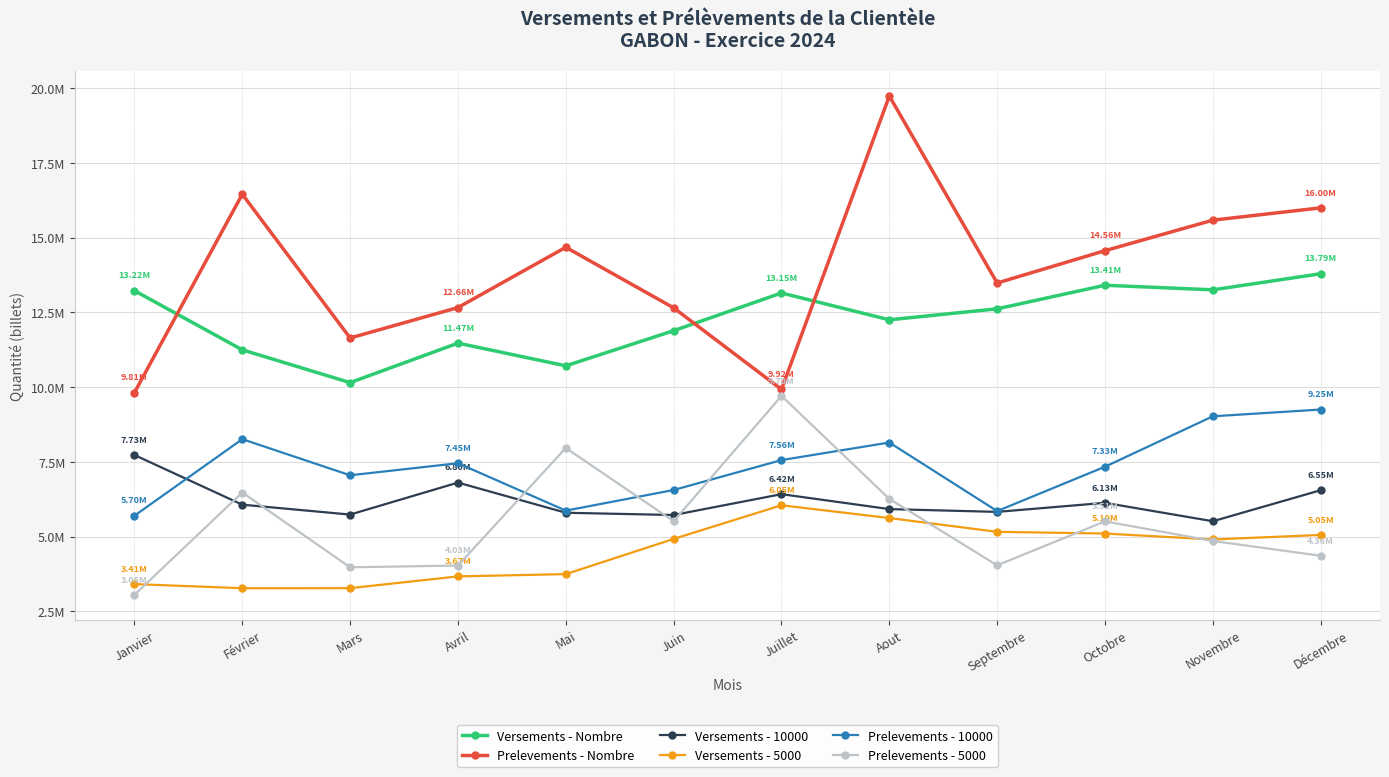

Reading right to left, what are all the values shown in this chart?

Versements - Nombre: Décembre=13791000	Novembre=13252000	Octobre=13406000	Septembre=12617000	Aout=12250000	Juillet=13147000	Juin=11885000	Mai=10710002	Avril=11469000	Mars=10148000	Février=11245000	Janvier=13224000
Prelevements - Nombre: Décembre=15995066	Novembre=15582916	Octobre=14562211	Septembre=13480825	Aout=19734193	Juillet=9921890	Juin=12649463	Mai=14675869	Avril=12658971	Mars=11640837	Février=16450288	Janvier=9813229
Versements - 10000: Décembre=6549000	Novembre=5511000	Octobre=6127000	Septembre=5824000	Aout=5917000	Juillet=6417000	Juin=5719000	Mai=5795000	Avril=6804000	Mars=5734000	Février=6065000	Janvier=7726000
Versements - 5000: Décembre=5053000	Novembre=4901000	Octobre=5100000	Septembre=5157000	Aout=5618000	Juillet=6046000	Juin=4919000	Mai=3742000	Avril=3666000	Mars=3273000	Février=3271000	Janvier=3408000
Prelevements - 10000: Décembre=9247789	Novembre=9021233	Octobre=7334891	Septembre=5850382	Aout=8144574	Juillet=7556983	Juin=6555899	Mai=5865864	Avril=7451756	Mars=7048417	Février=8256650	Janvier=5695517
Prelevements - 5000: Décembre=4356047	Novembre=4851014	Octobre=5506670	Septembre=4036076	Aout=6258870	Juillet=9704170	Juin=5510746	Mai=7962721	Avril=4028687	Mars=3970075	Février=6472022	Janvier=3049819